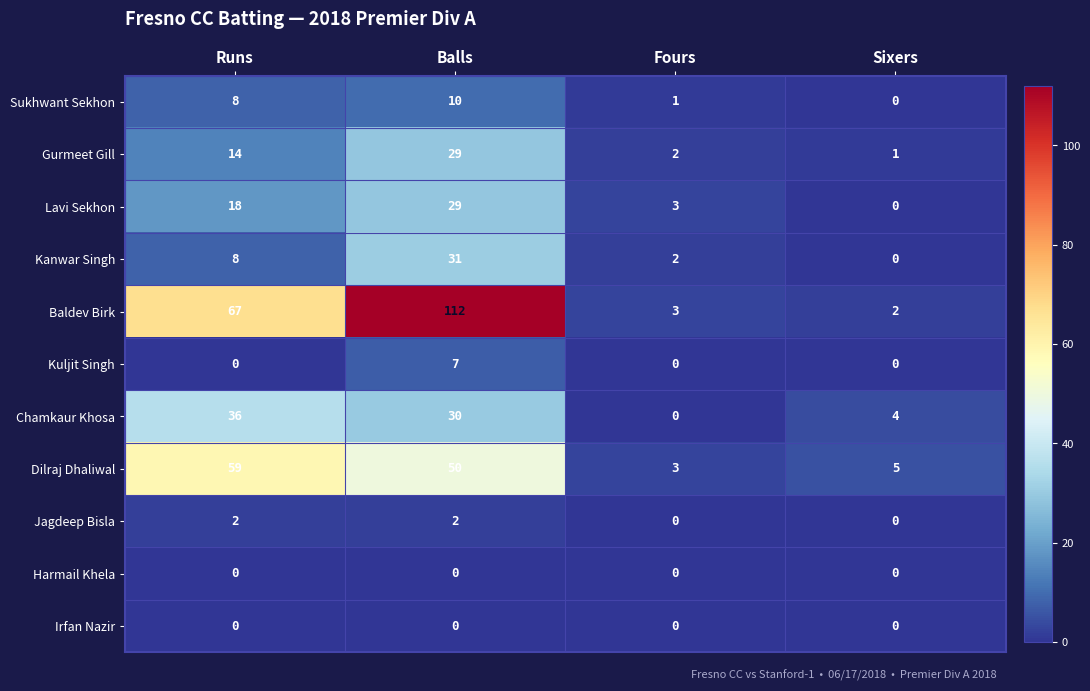

Which series has the largest total across all categories?

Baldev Birk